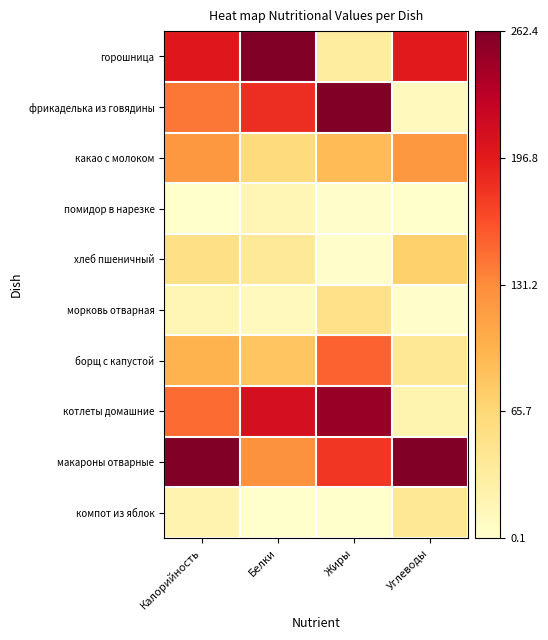

Reading right to left, list all the values displayed in this chart.

горошница: Углеводы=0.8	Жиры=0.1	Белки=1.0	Калорийность=0.8
фрикаделька из говядины: Углеводы=0.0	Жиры=1.0	Белки=0.7	Калорийность=0.5
какао с молоком: Углеводы=0.5	Жиры=0.3	Белки=0.2	Калорийность=0.5
помидор в нарезке: Углеводы=0.0	Жиры=0.0	Белки=0.1	Калорийность=0.0
хлеб пшеничный: Углеводы=0.3	Жиры=0.0	Белки=0.1	Калорийность=0.2
морковь отварная: Углеводы=0.0	Жиры=0.2	Белки=0.0	Калорийность=0.1
борщ с капустой: Углеводы=0.2	Жиры=0.6	Белки=0.3	Калорийность=0.4
котлеты домашние: Углеводы=0.1	Жиры=0.9	Белки=0.8	Калорийность=0.6
макароны отварные: Углеводы=1.0	Жиры=0.7	Белки=0.5	Калорийность=1.0
компот из яблок: Углеводы=0.2	Жиры=0.0	Белки=0.0	Калорийность=0.1